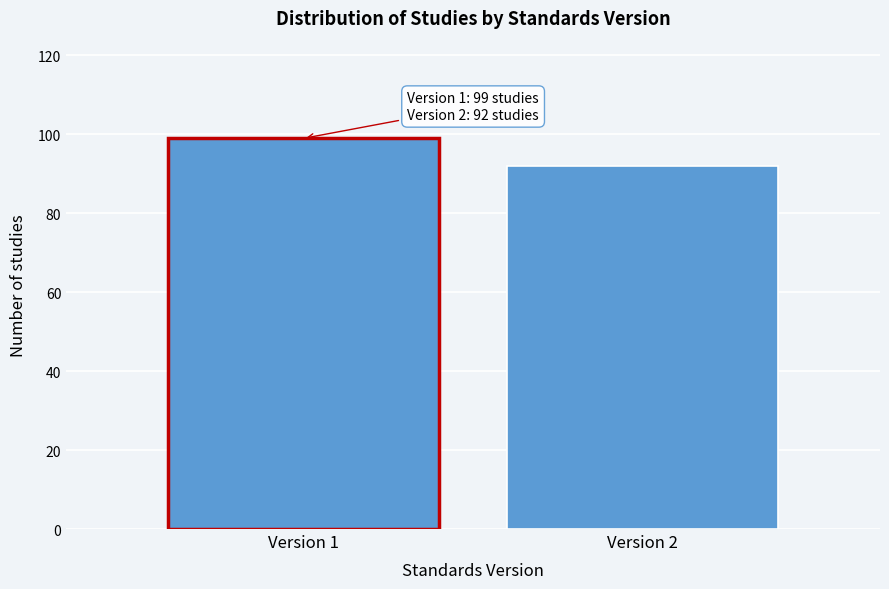

Reading left to right, transcribe all the data shown in this chart.

Version 1=99	Version 2=92